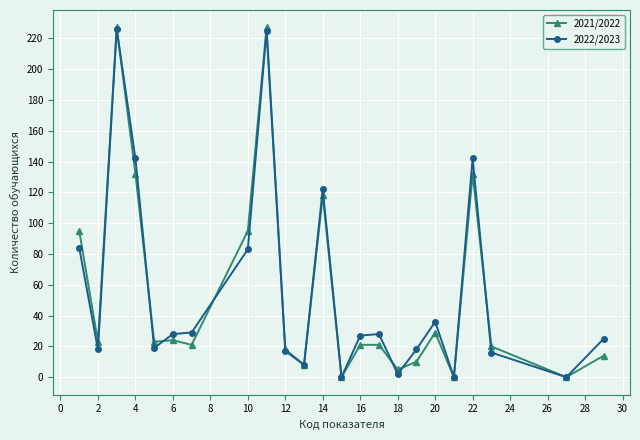

True or false: 2021/2022 has more than 2 points higher than both neighbors.

True